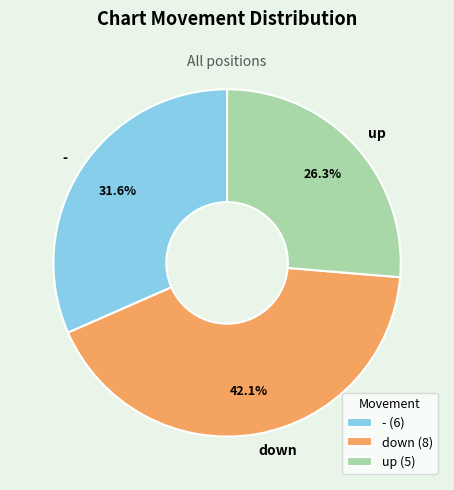

Count the number of slices in the pie.

3